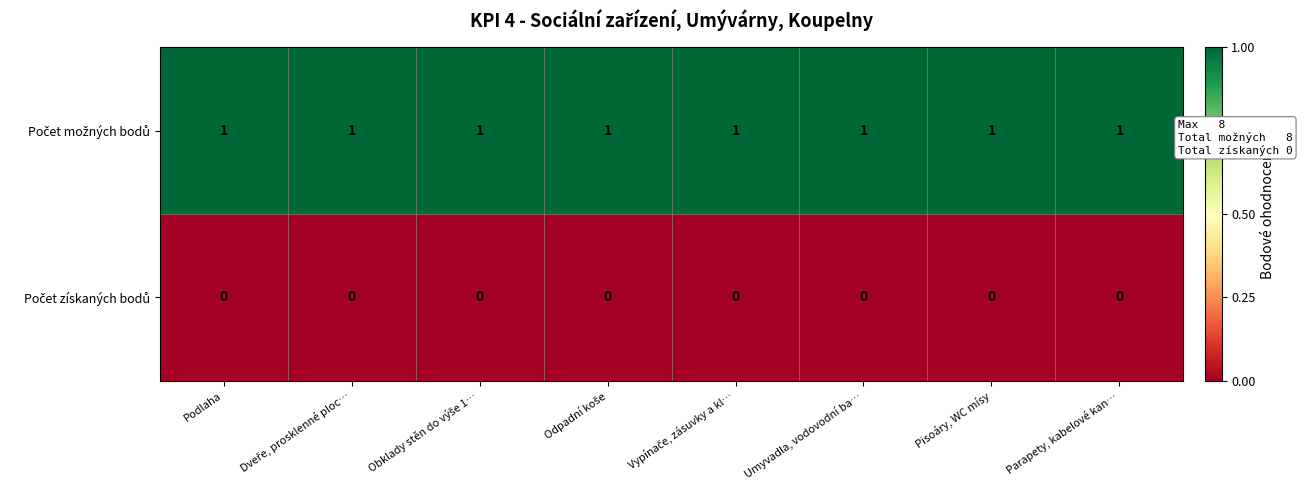

At how many categories does at least one series exceed 0?

8